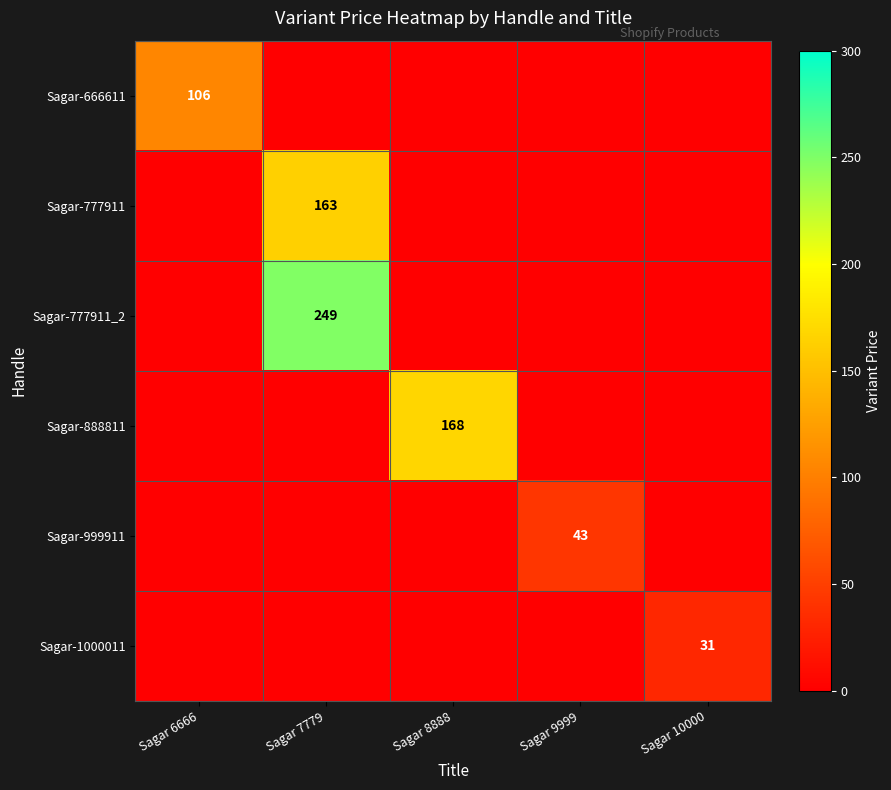

True or false: Sagar-999911 has a value of 12 at Sagar 9999.

False